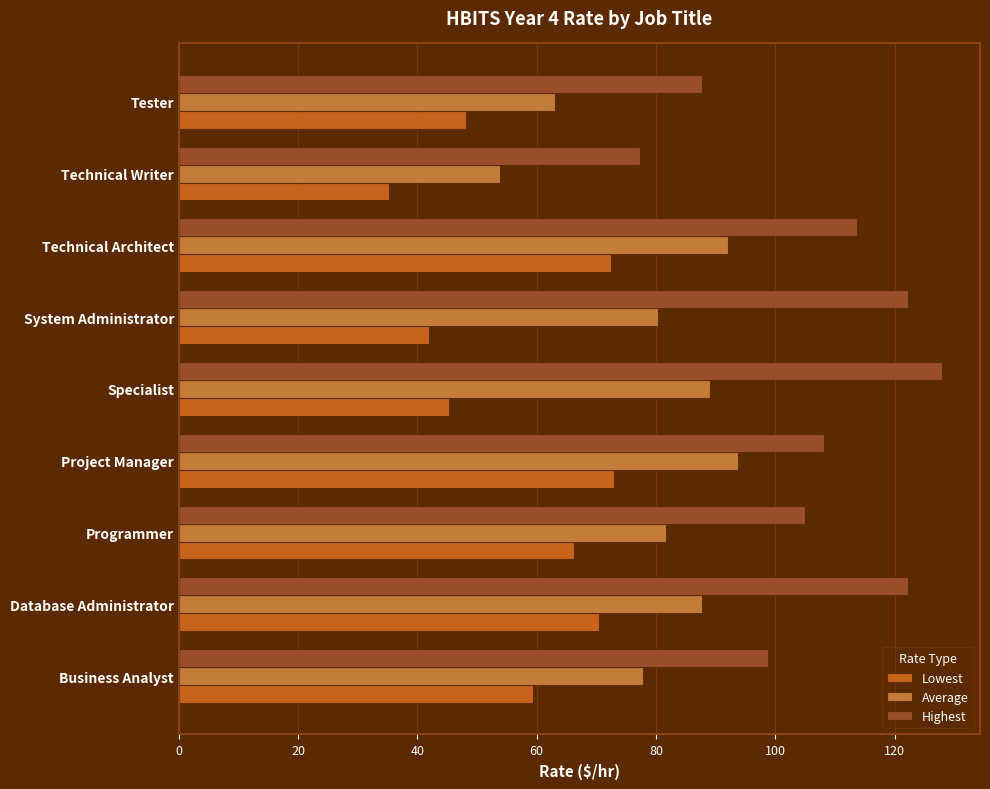

What value does the Lowest series have at Tester?

48.2